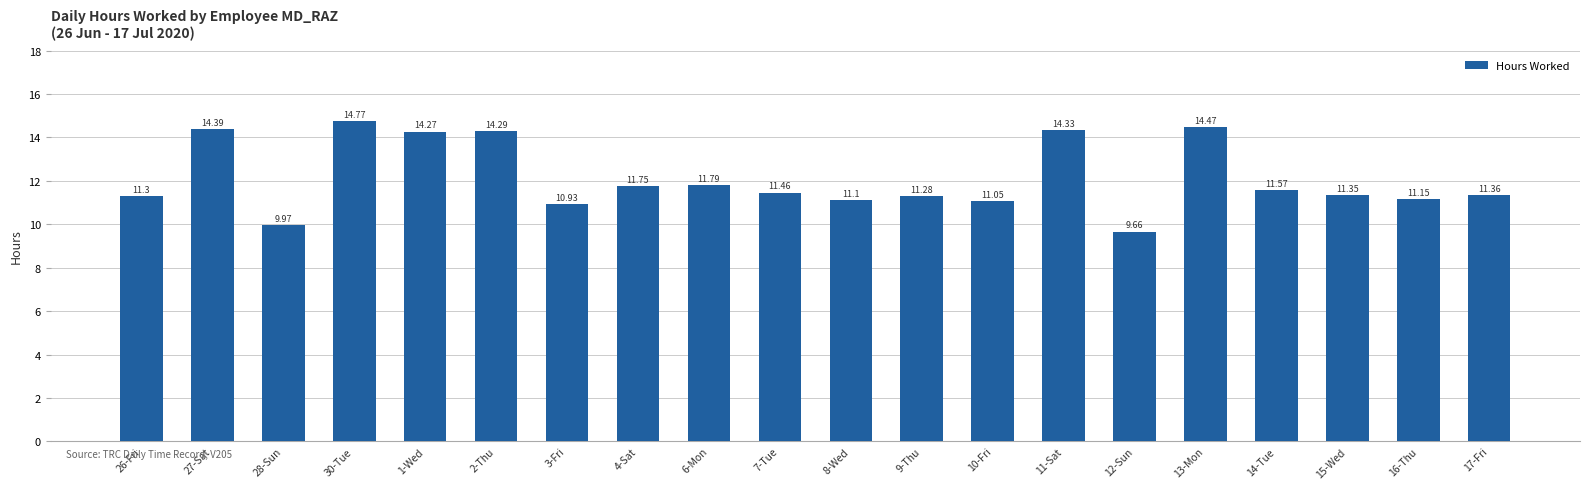

Rank the categories by value from highest to lowest.

30-Tue, 13-Mon, 27-Sat, 11-Sat, 2-Thu, 1-Wed, 6-Mon, 4-Sat, 14-Tue, 7-Tue, 17-Fri, 15-Wed, 26-Fri, 9-Thu, 16-Thu, 8-Wed, 10-Fri, 3-Fri, 28-Sun, 12-Sun